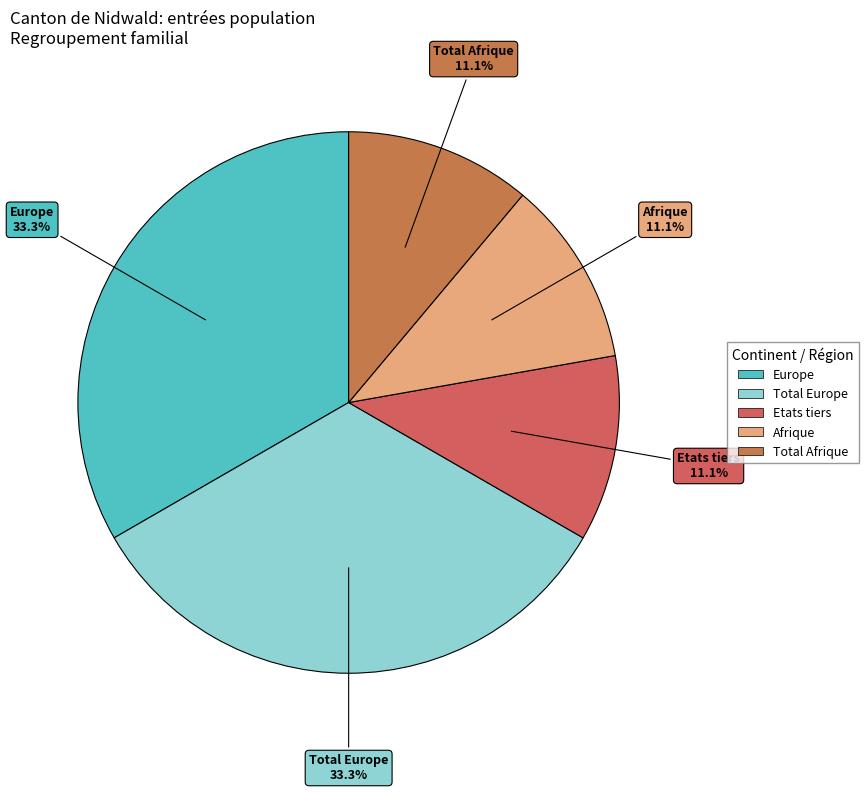

Does any single category account for the majority?

No